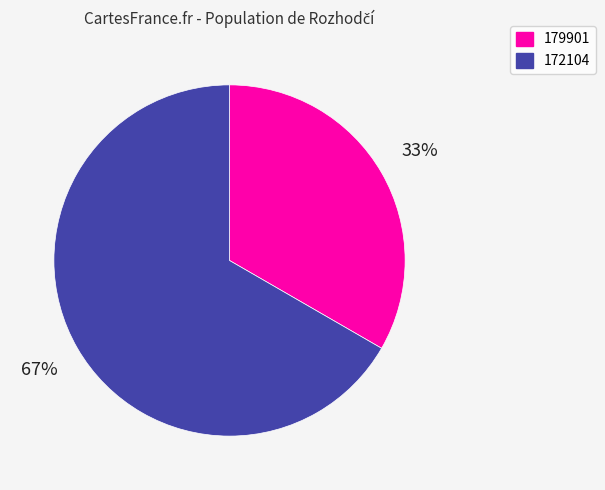

Do 172104 and 179901 together represent more than half of the pie?

Yes